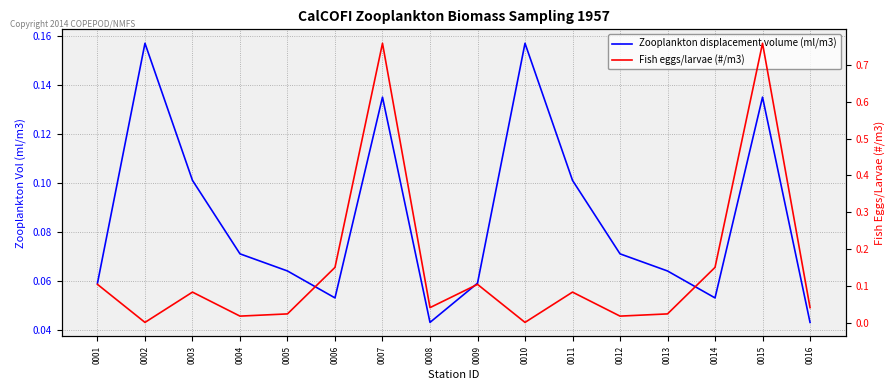

What is the total value across all series at 0007?

0.9